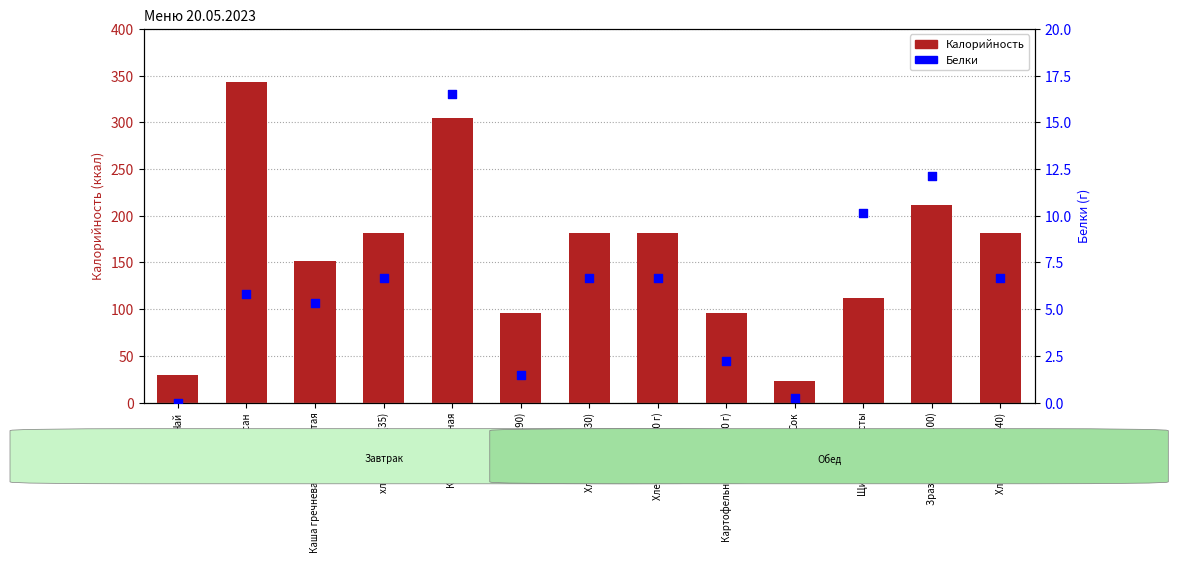

At how many categories does at least one series exceed 340?

1